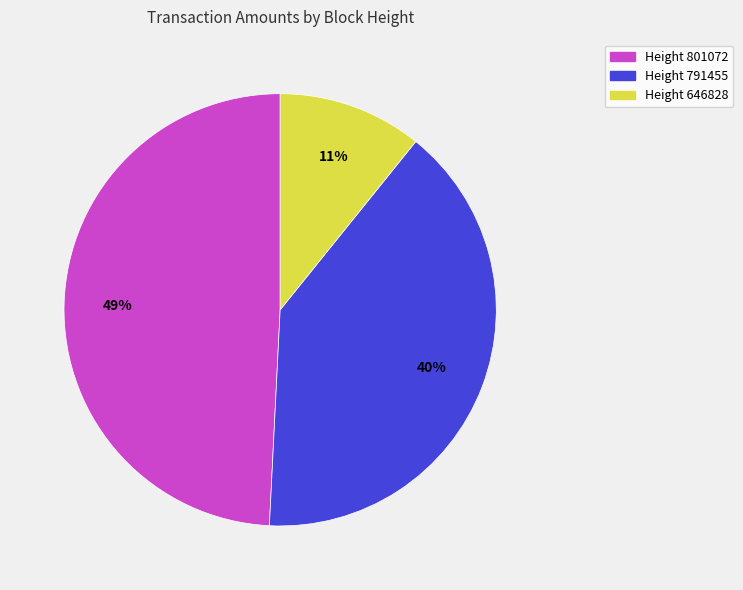

Count the number of slices in the pie.

3